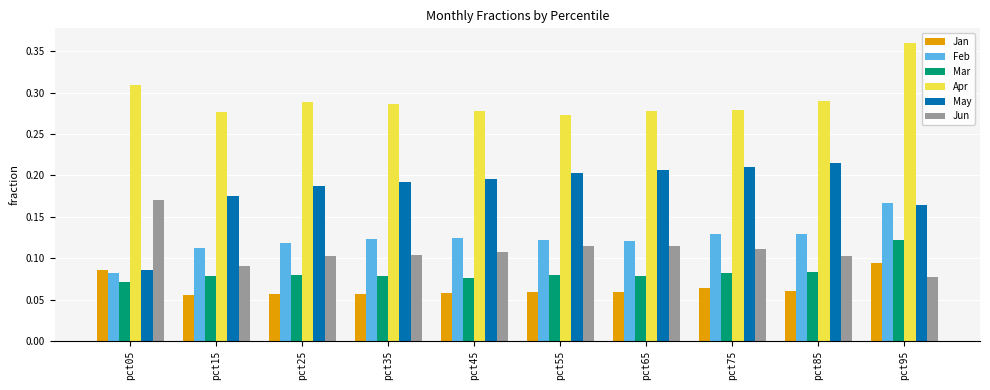

At pct85, list the series in order from largest to smallest.

Apr, May, Feb, Jun, Mar, Jan